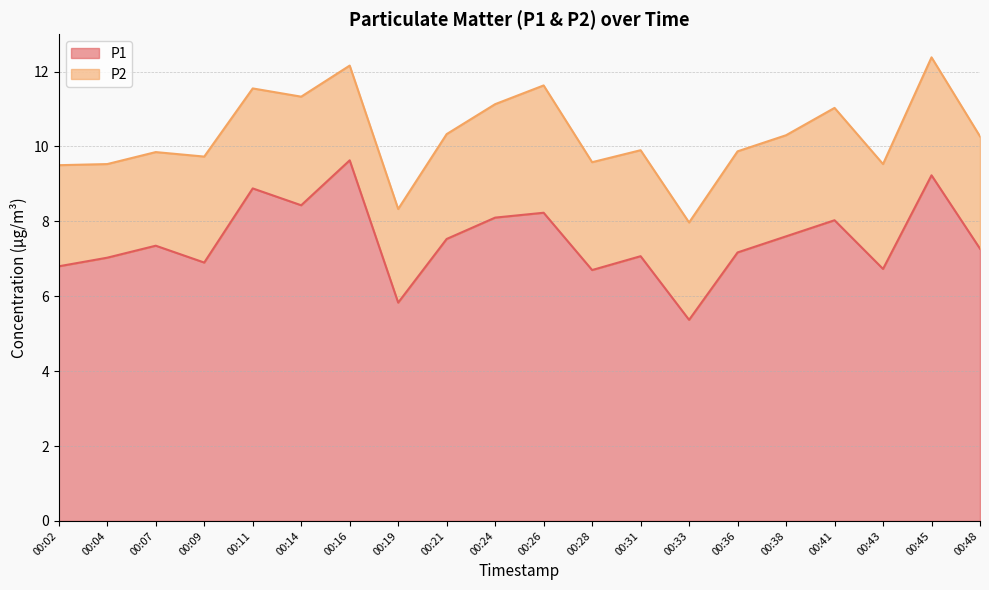

True or false: the data has more than 1 interior local peaks.

True